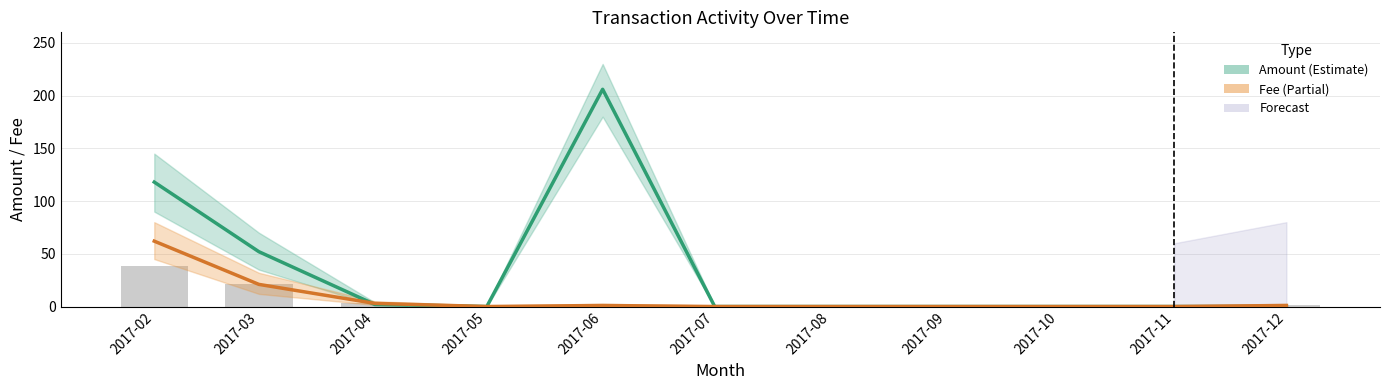

What is the difference between the highest and lowest values at 2017-12?

1.0